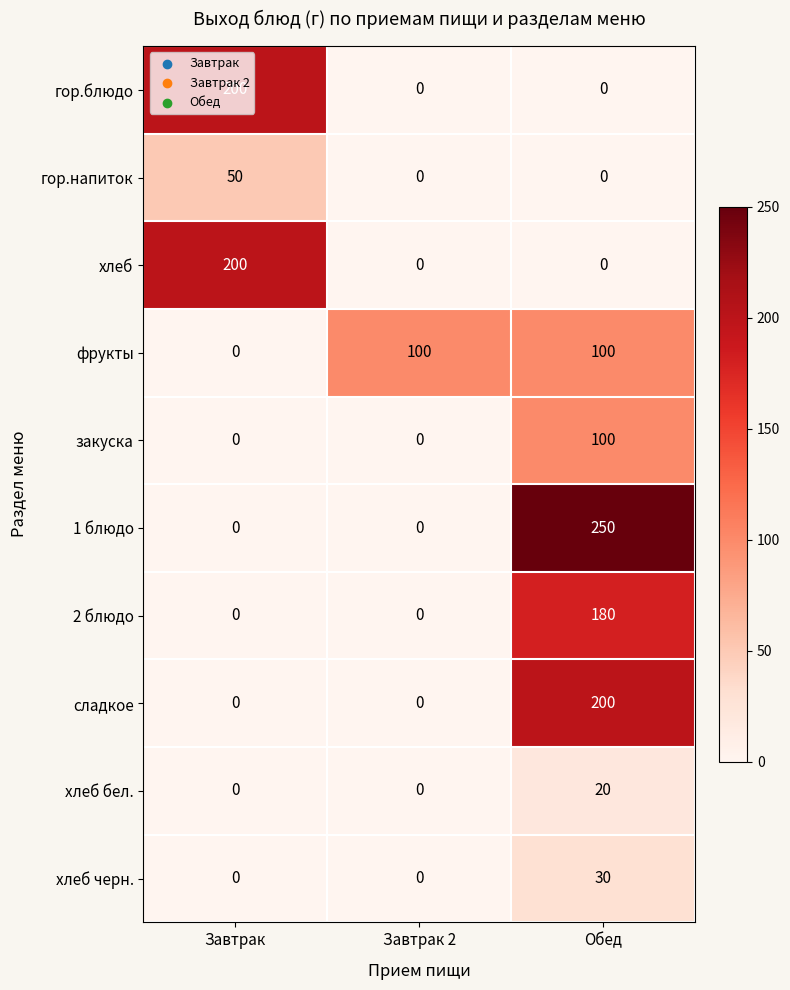

At how many categories does at least one series exceed 40?

3